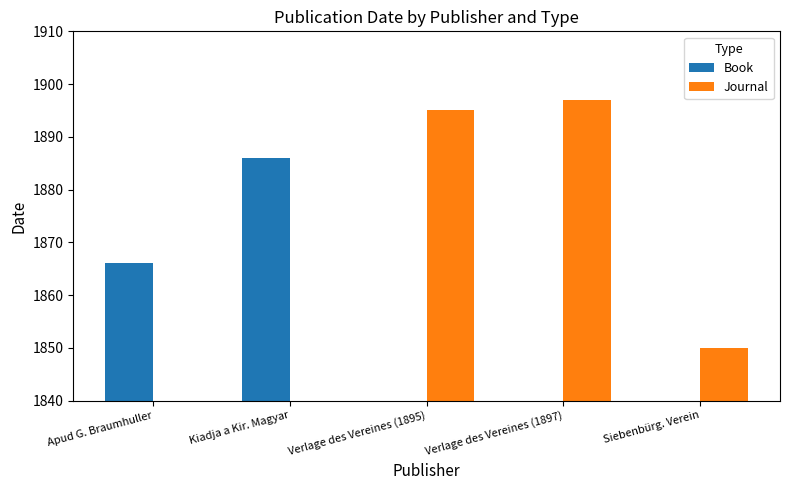

Is it true that Book equals 0 at Siebenbürg. Verein?

True